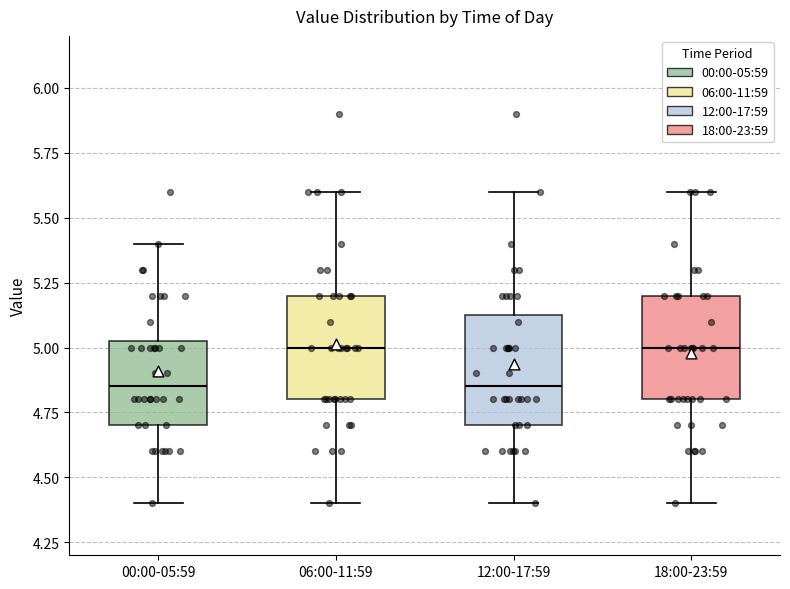

Where does the median line of the box for 06:00-11:59 sit on the y-axis? The values are not printed on the chart, so give them approximately, as read against the axis.

5.00